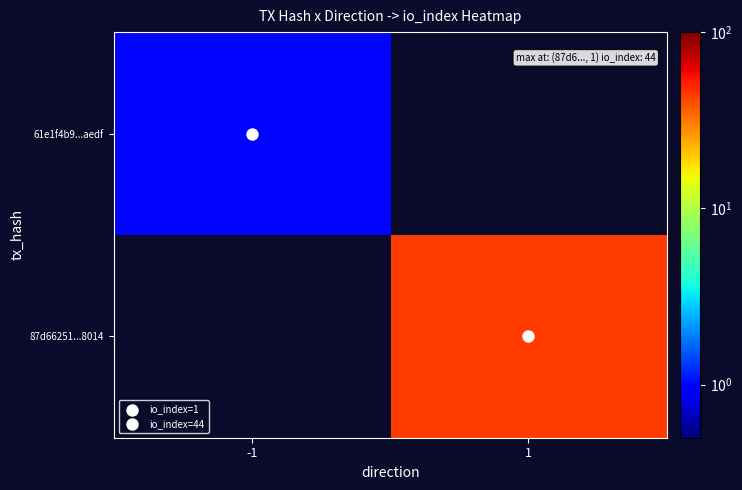

Reading right to left, extract all data points from this chart.

61e1f4b9...aedf: 1=0	-1=1
87d66251...8014: 1=44	-1=0